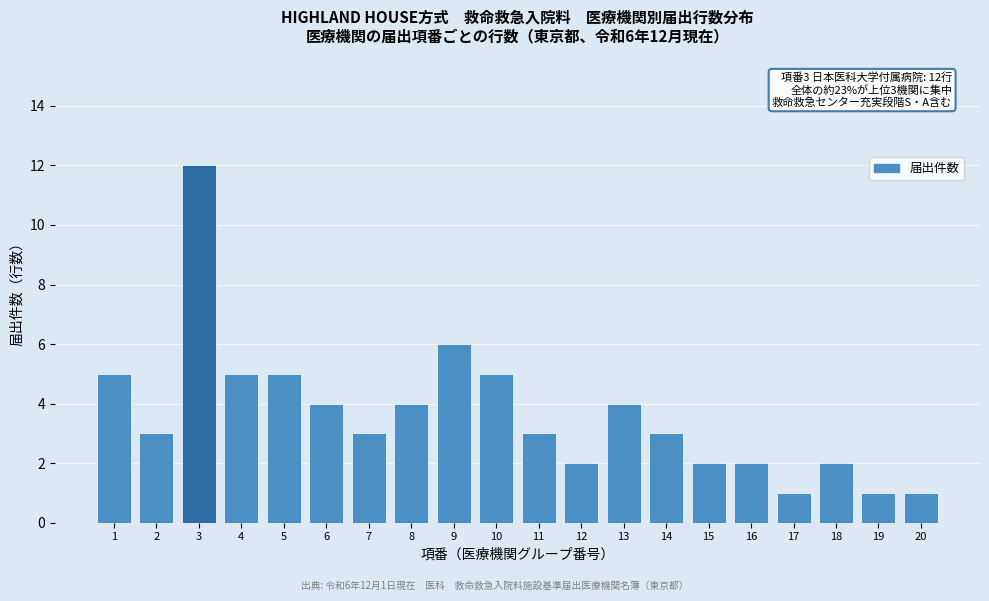

Reading left to right, what are all the values shown in this chart?

5	3	12	5	5	4	3	4	6	5	3	2	4	3	2	2	1	2	1	1